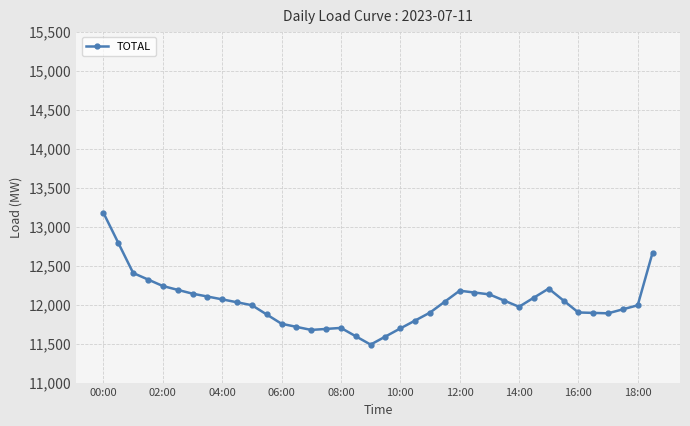

What is the value of the 35th point from the left?

11888.0